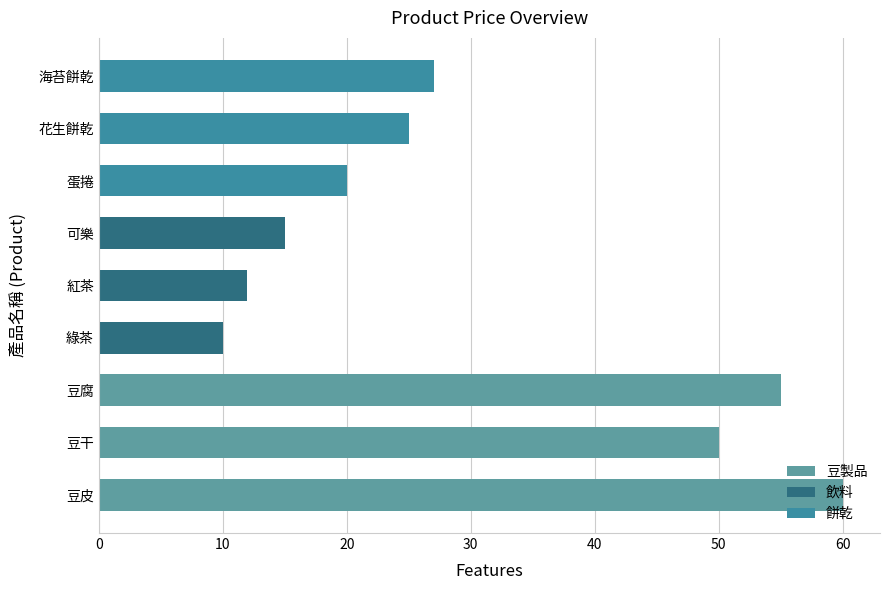

What is the difference between the maximum and minimum values?

50